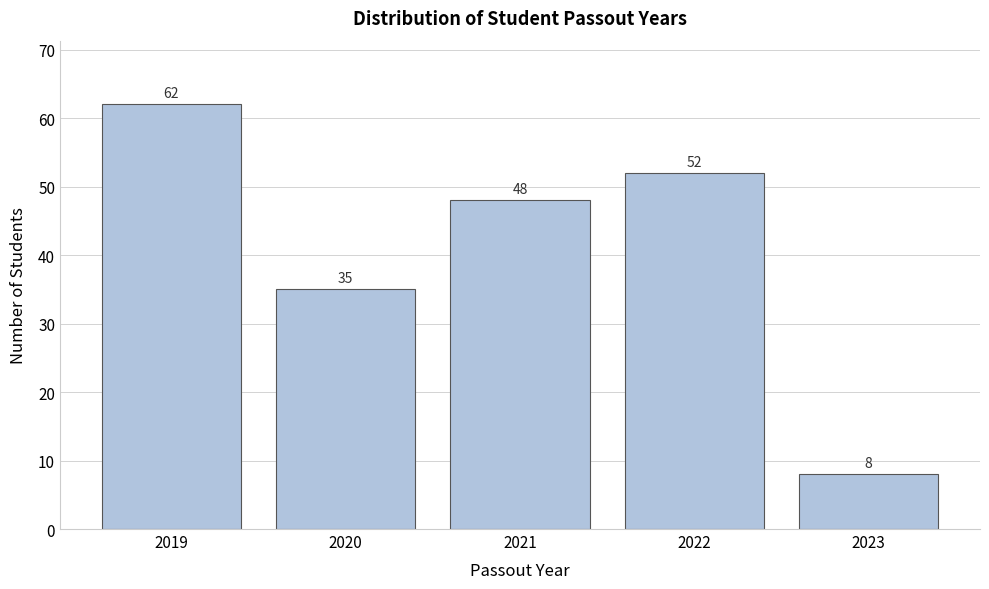

Reading left to right, list all the values displayed in this chart.

62	35	48	52	8